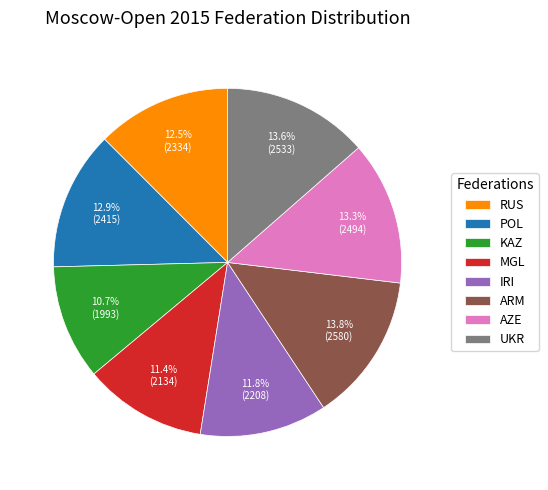

Which slice is the smallest?

KAZ